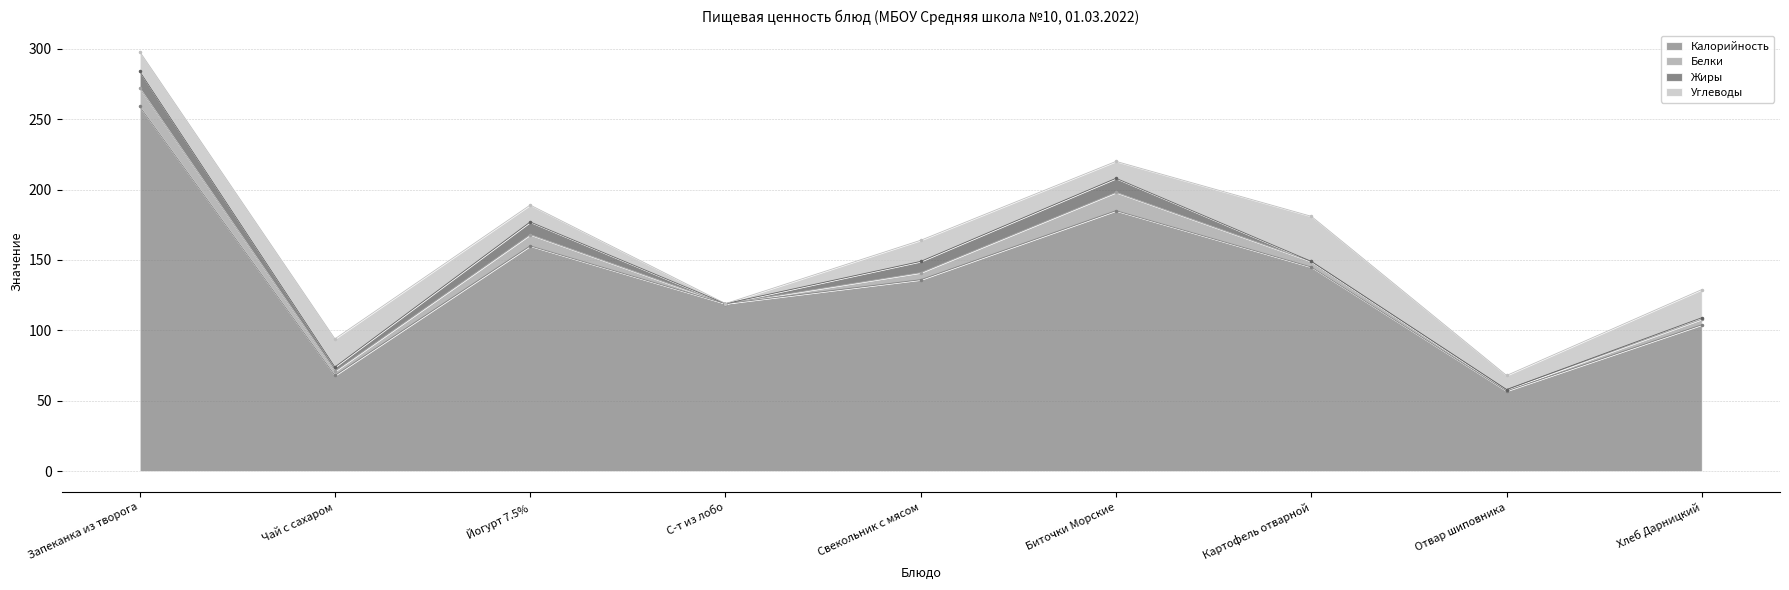

How many values in Жиры are above zero?

6